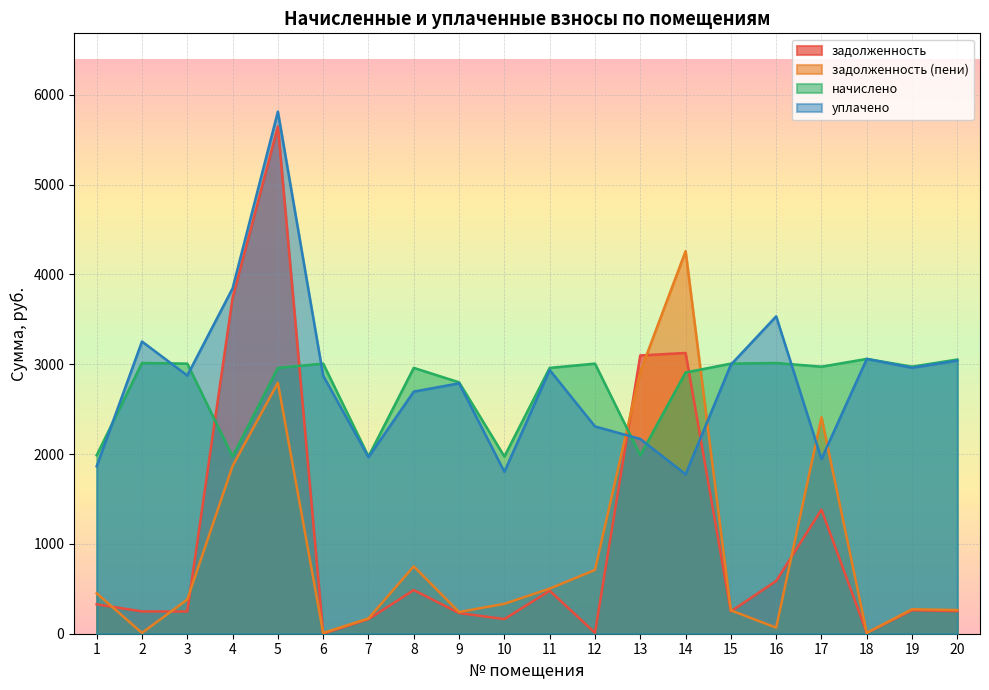

Between which two adjacent categories do уплачено and начислено first intersect?

1 and 2